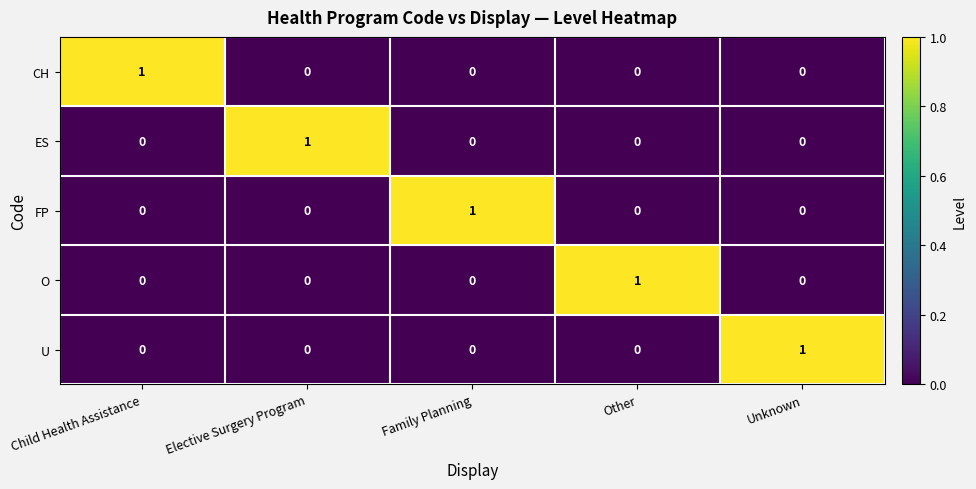

What is the spread (max minus min) of values at Child Health Assistance?

1